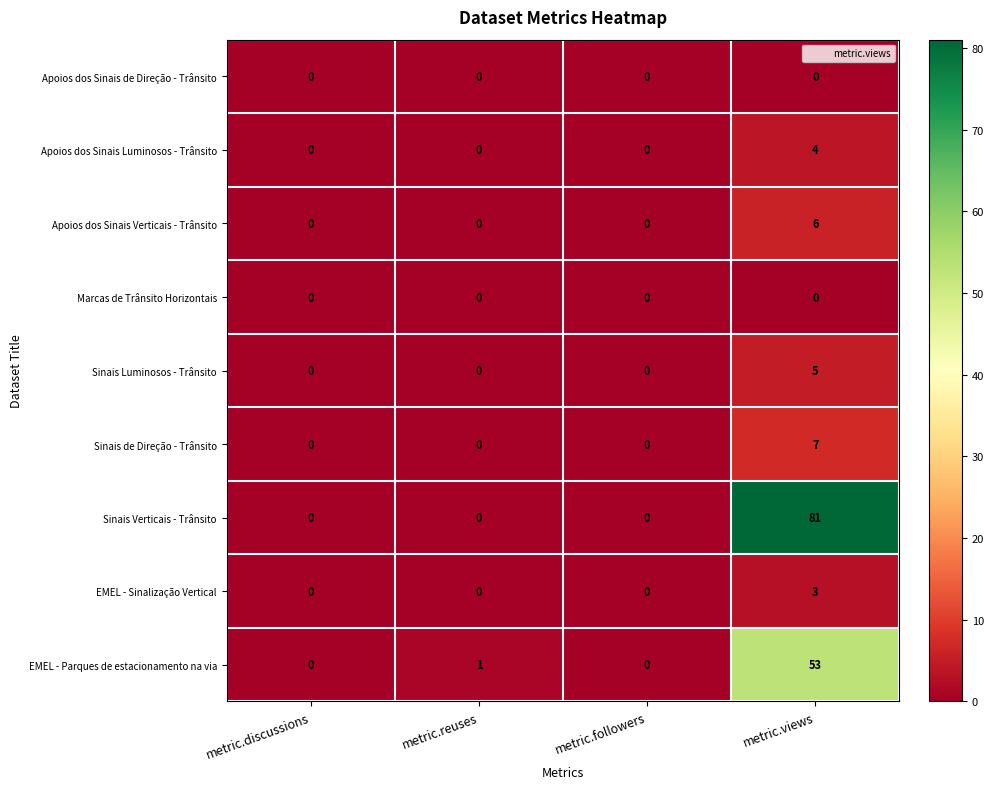

What is the difference between the maximum and minimum values in the EMEL - Sinalização Vertical series?

3